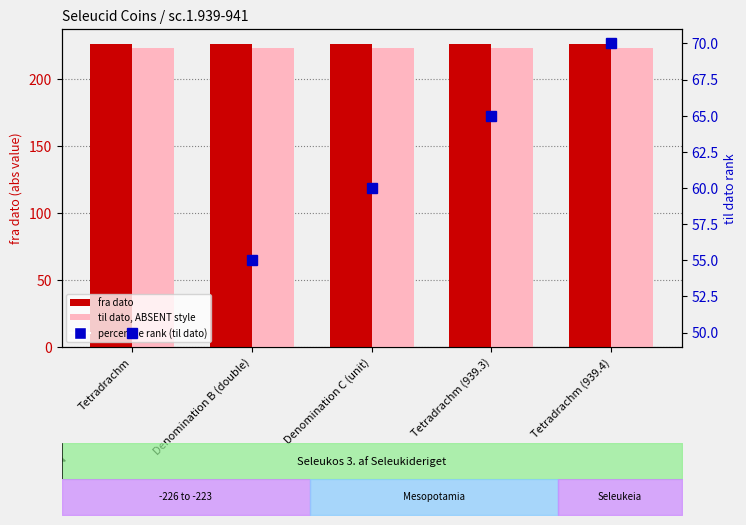

What is the approximate value of til dato (ABSENT style) at Tetradrachm?

223